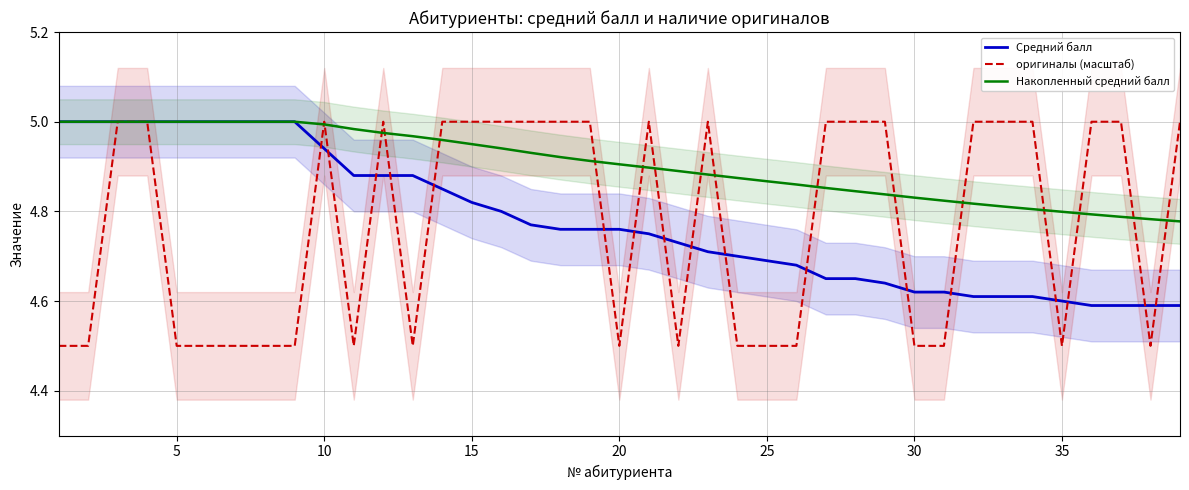

The Накопленный средний балл series shows 7.5 at 15. True or false?

False